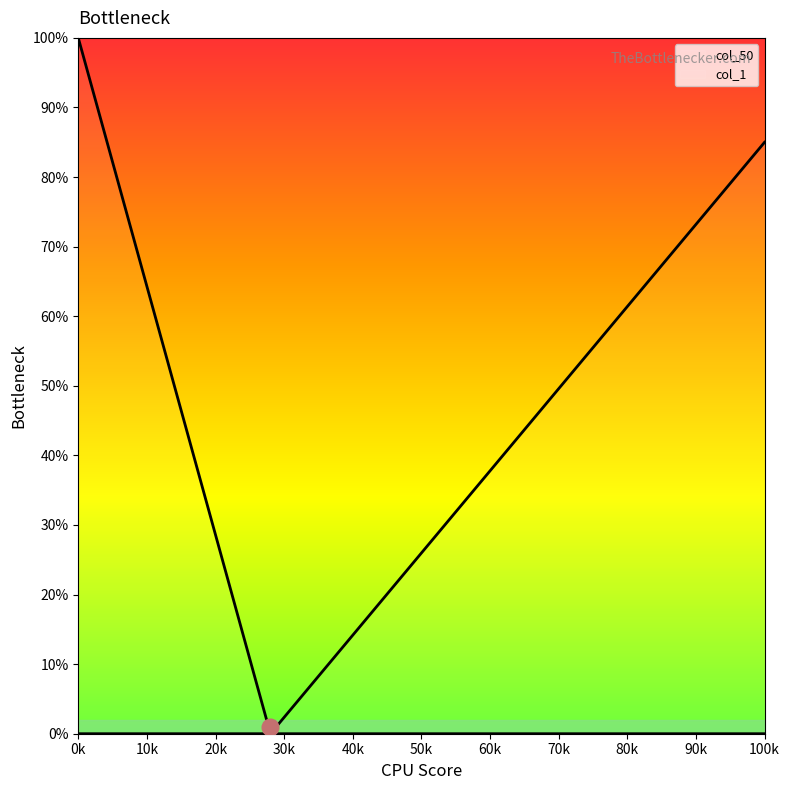

What is the average value of the col_1 series?

1